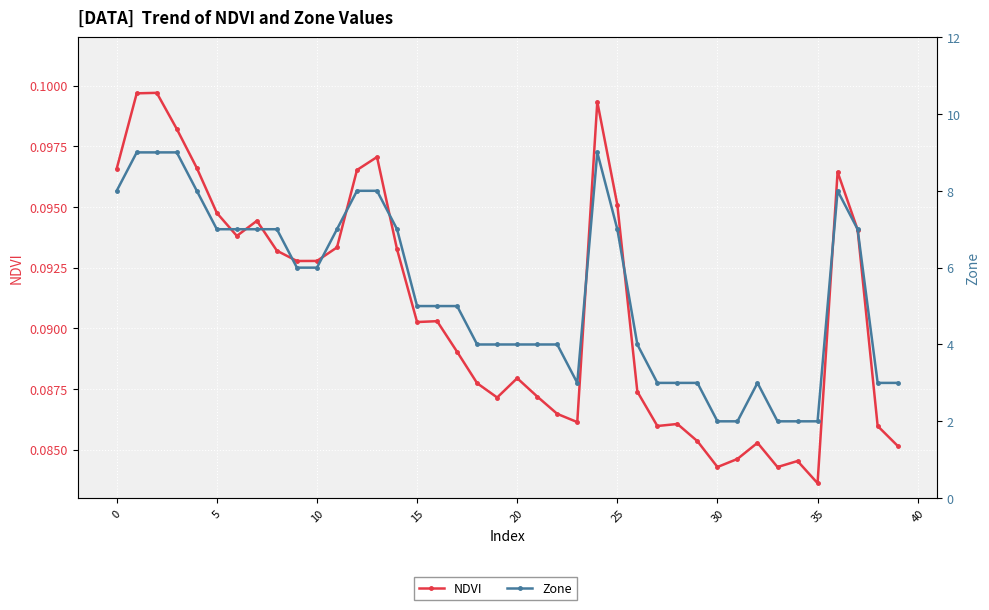

True or false: Zone and NDVI intersect in this chart.

False